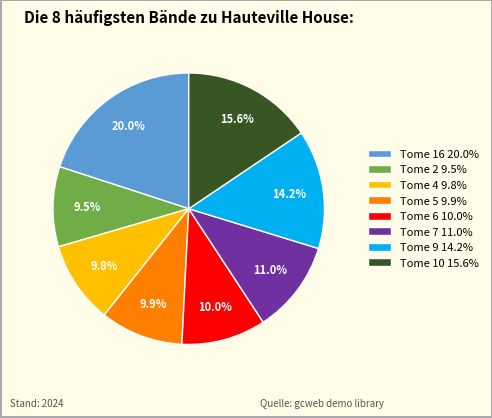

Is there a majority slice in this chart?

No